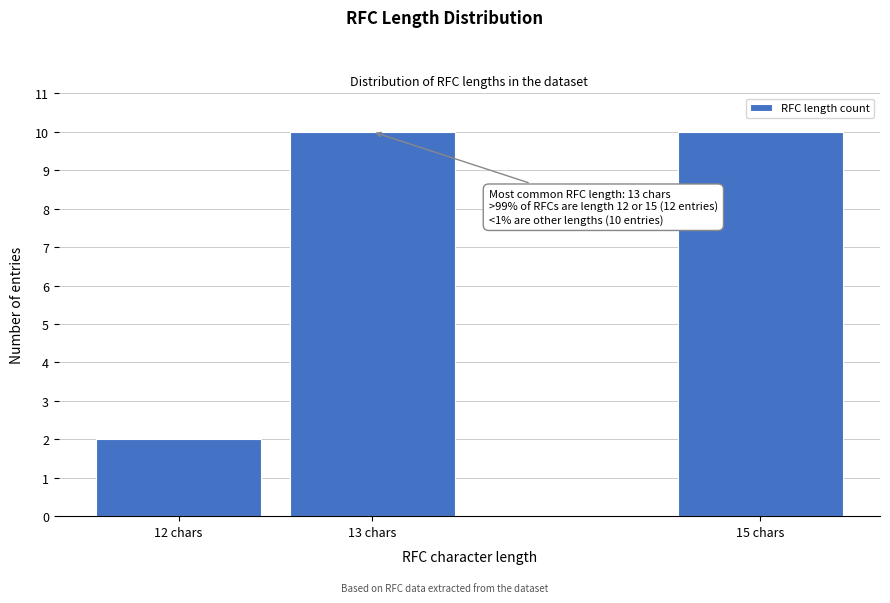

Reading right to left, list all the values displayed in this chart.

10	10	2